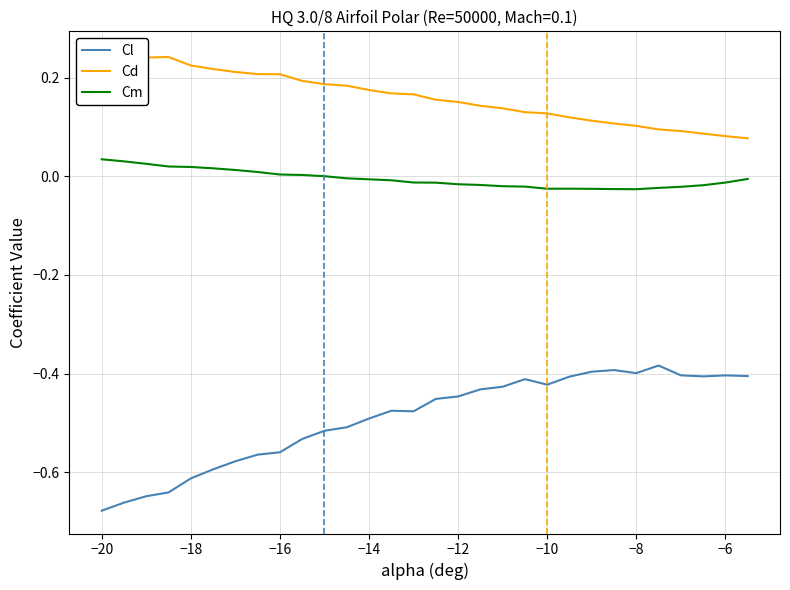

The Cl series shows -0.2 at −8. True or false?

False